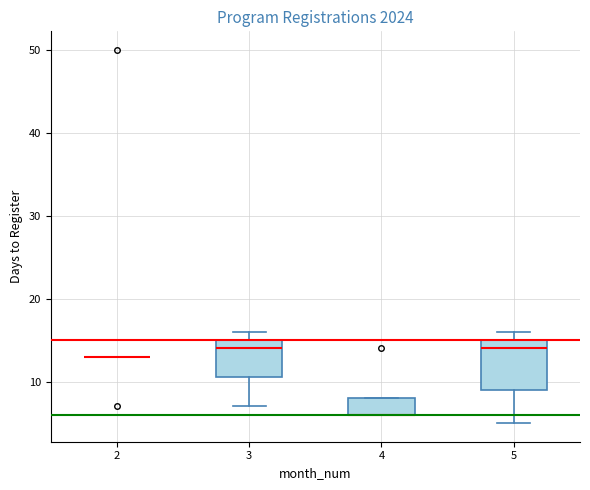

Comparing the boxes themselves (not the whiskers), which one is the tallest?

5